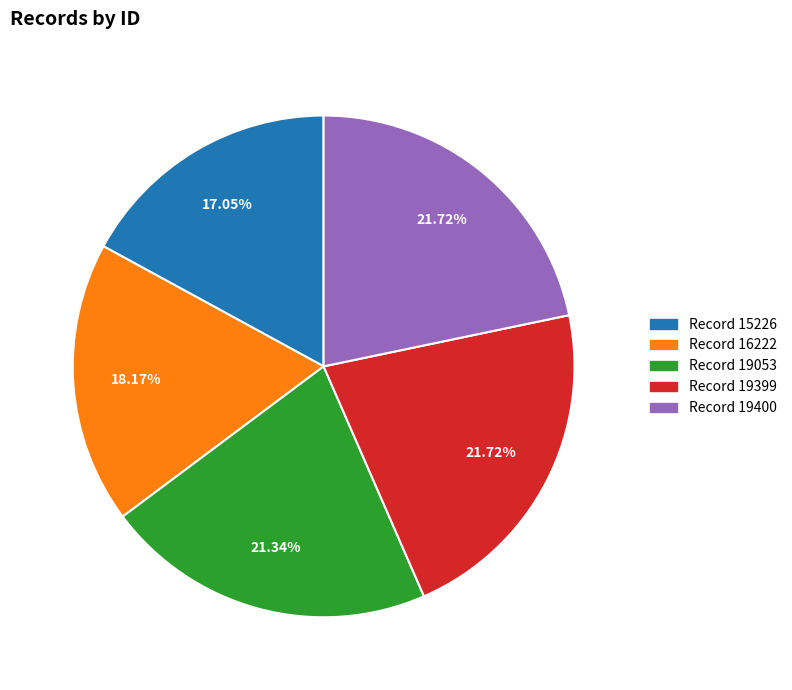

Does any single category account for the majority?

No